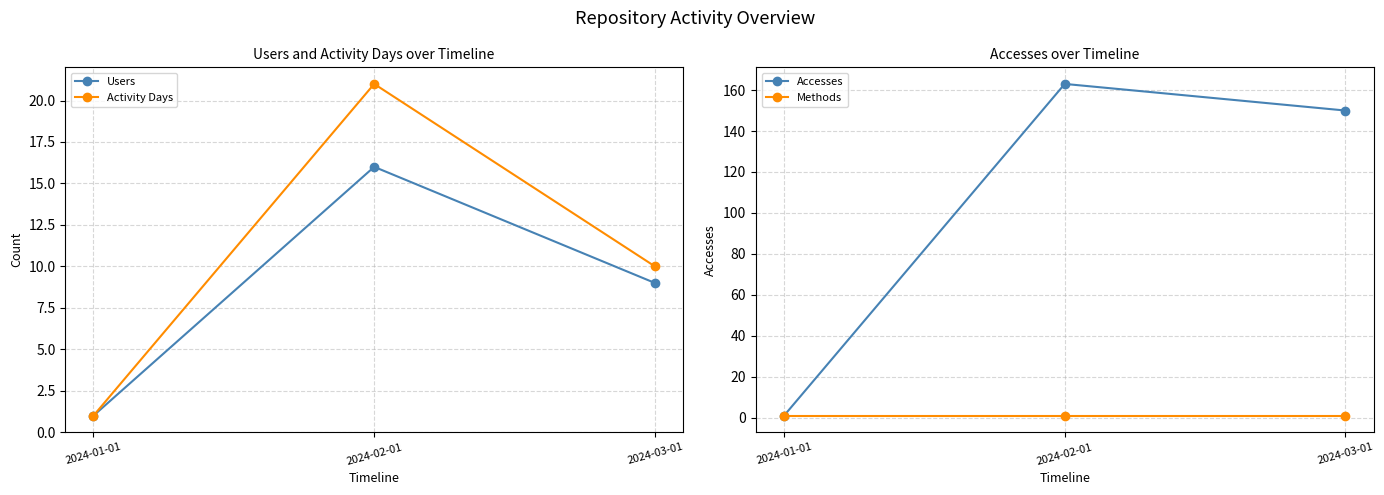

What is the label of the 1st point from the left?

2024-01-01